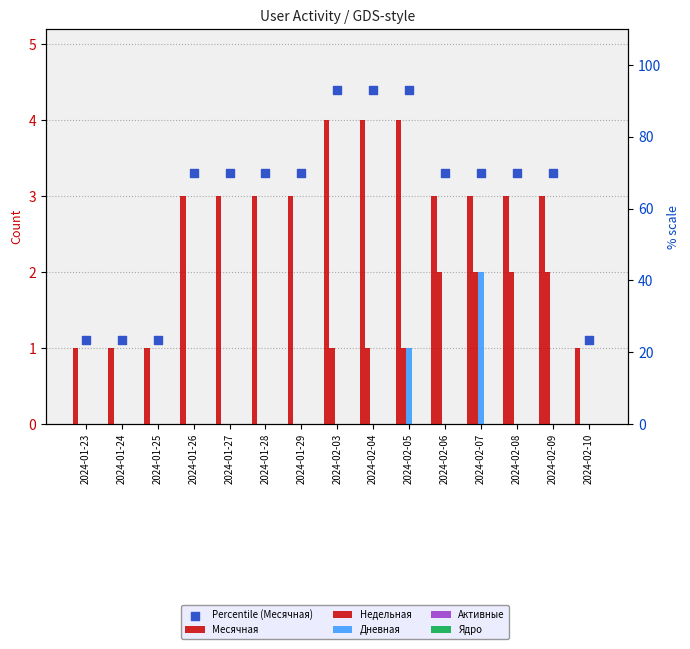

Which series reaches the minimum Y coordinate?

Недельная